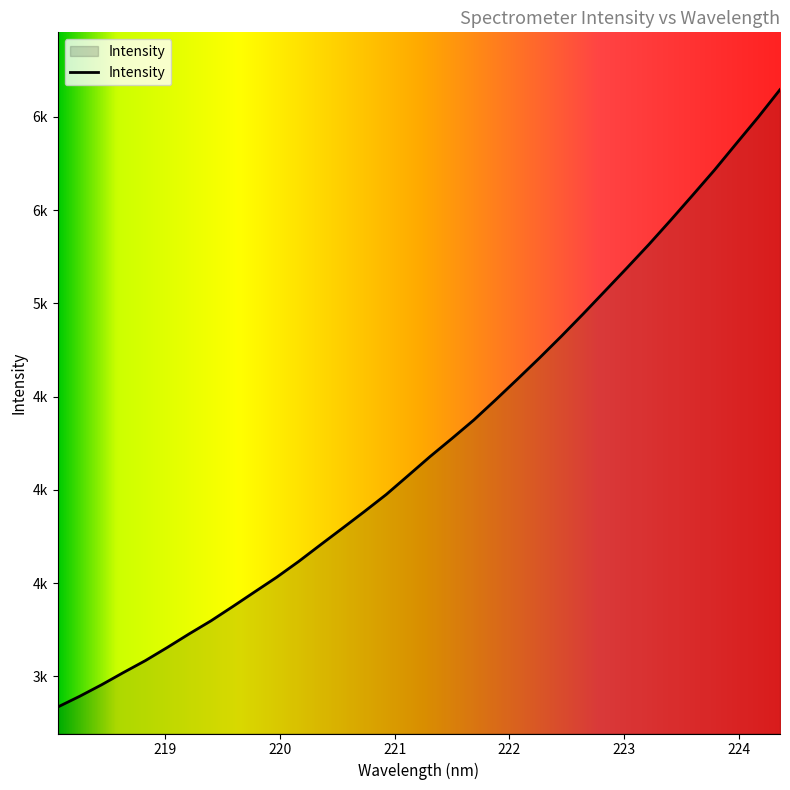

What is the label of the 24th point from the left?

222.4538